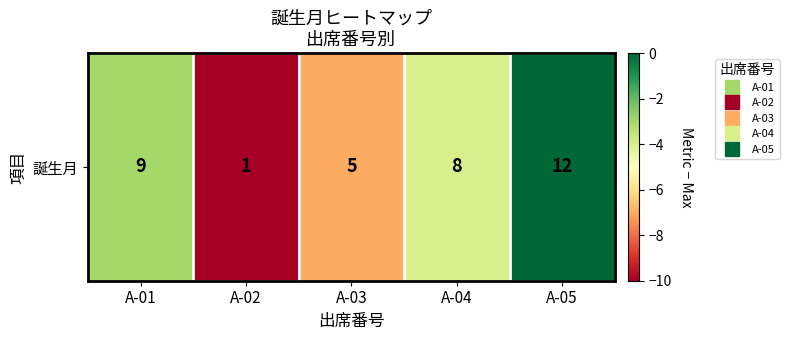

List the labels in order of value, largest first.

A-05, A-01, A-04, A-03, A-02